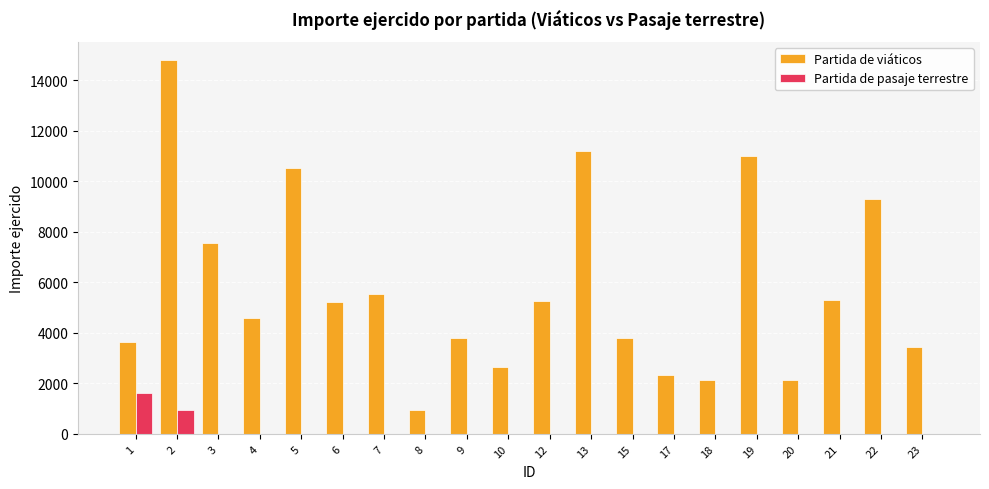

Between 20 and 23, which series saw the biggest shift?

Partida de viáticos